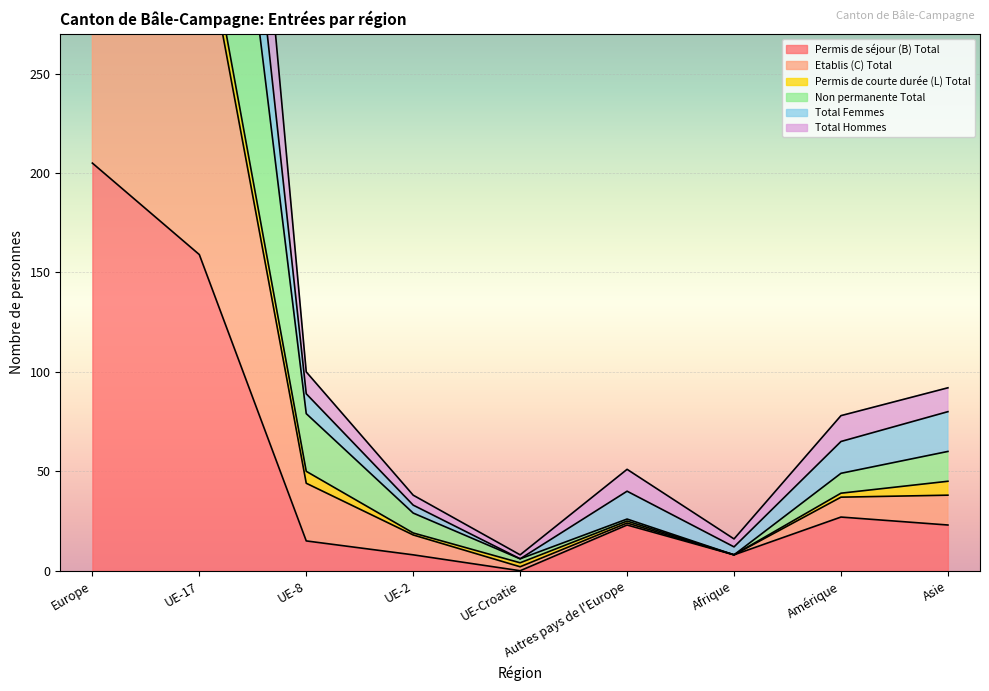

In Total Femmes, how many points are higher than both neighbors (excluding endpoints)?

1